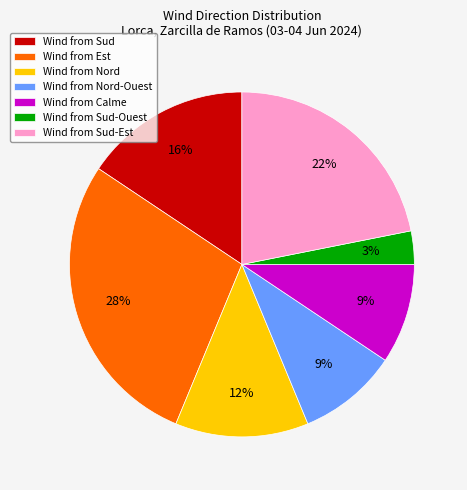

Is there any slice that represents more than half of the pie?

No